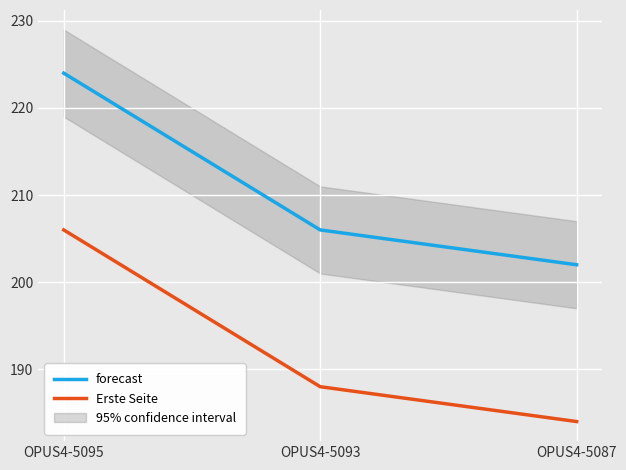

Does the chart display data point markers on the line(s)?

No